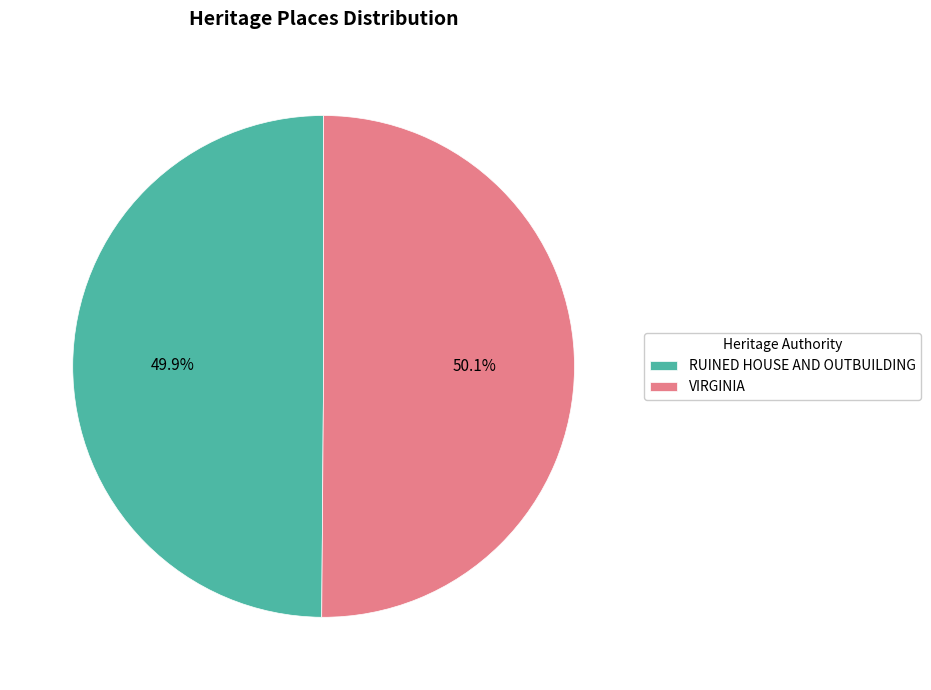

How many slices are in this pie chart?

2